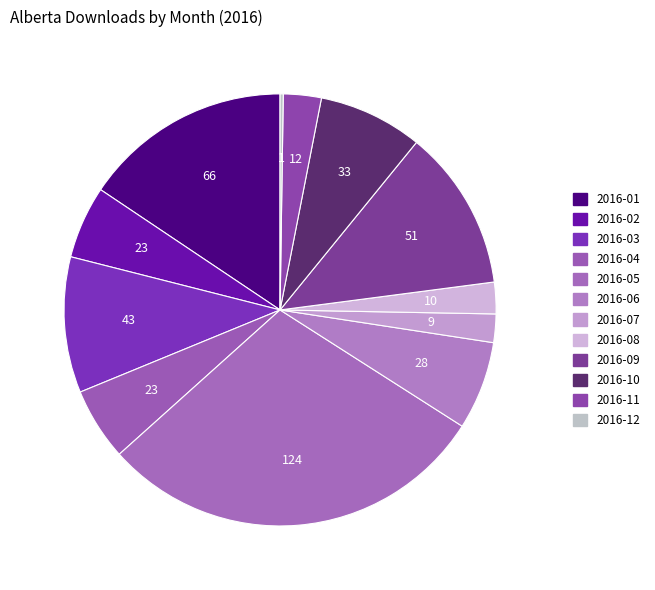

What is the total percentage of 2016-09 and 2016-01?

27.7%